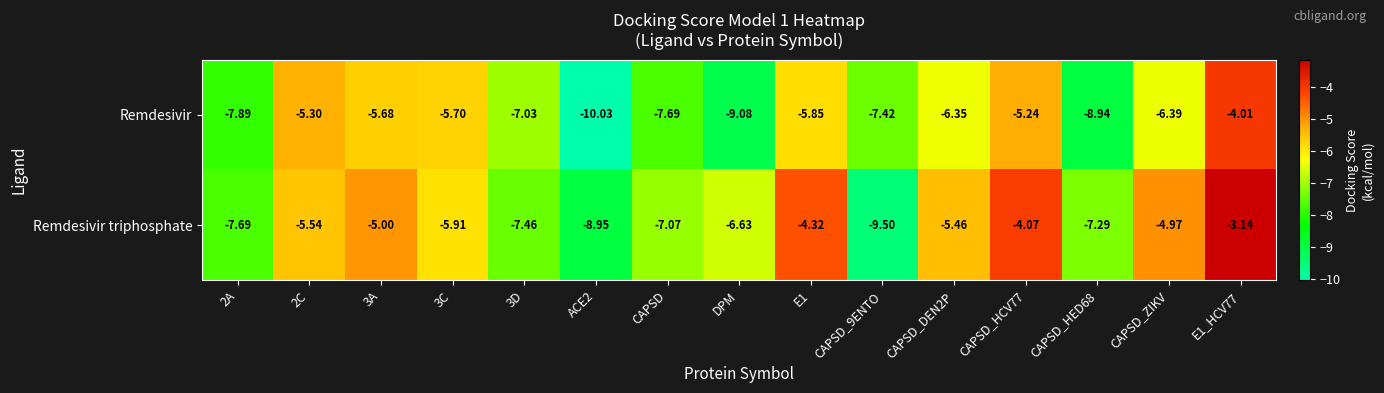

Rank the series by their maximum value, from highest to lowest.

Remdesivir triphosphate, Remdesivir